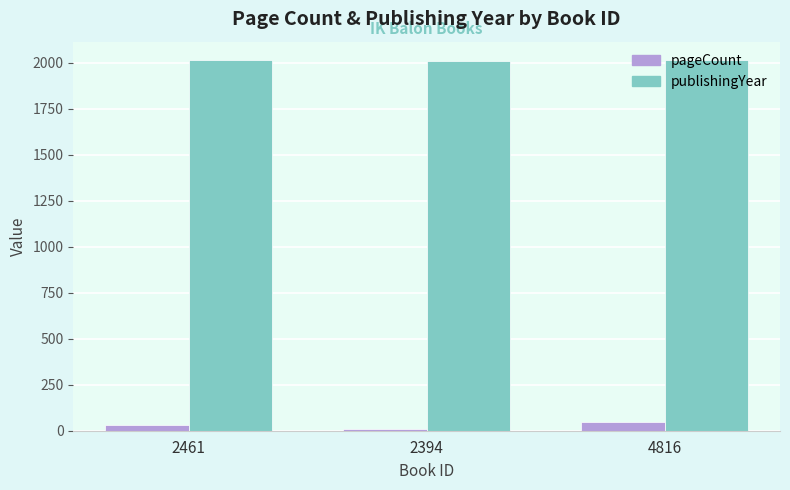

True or false: pageCount has a value of 32 at 2461.

True